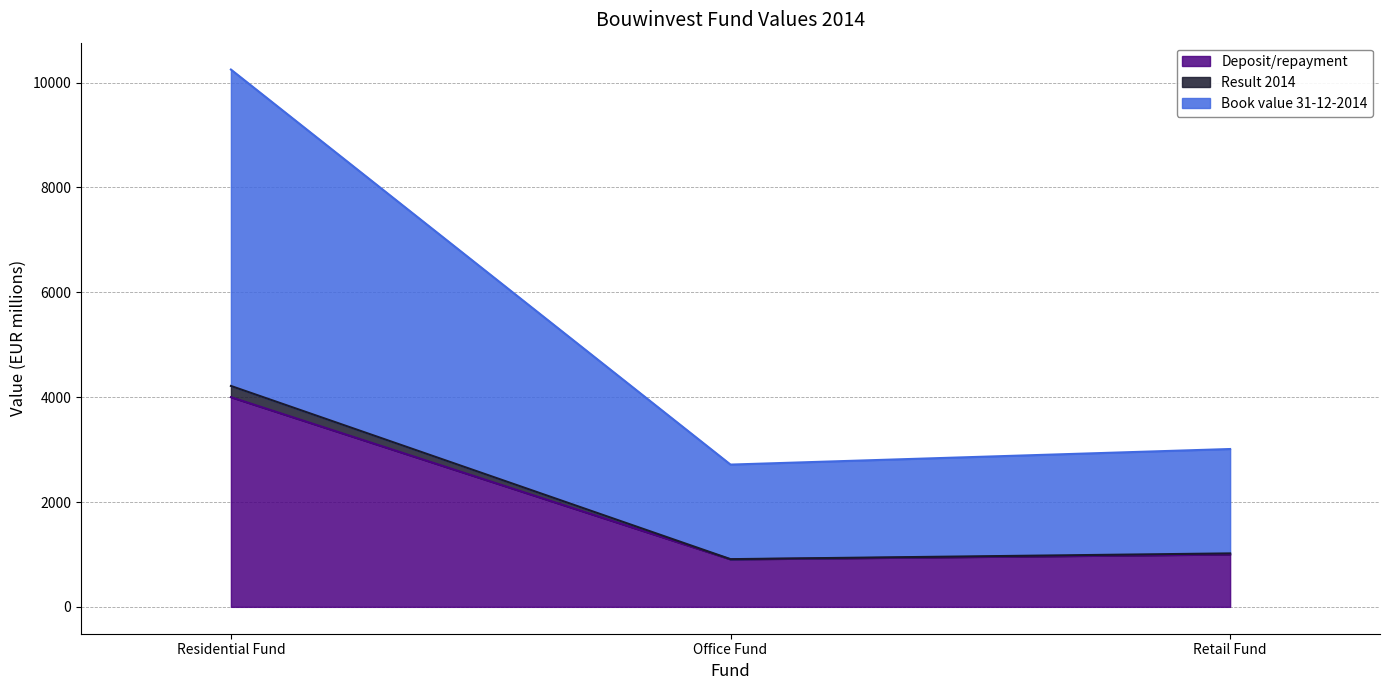

Where is Book value 31-12-2014 nearest to the value 2562?

Retail Fund